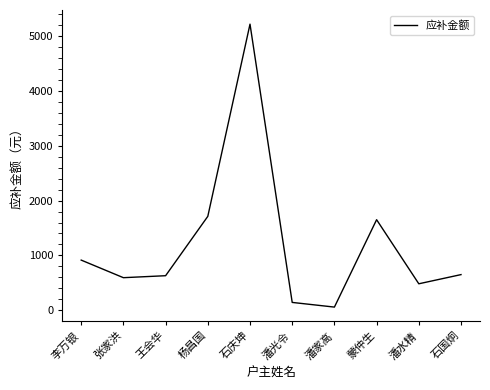

Where is the first local maximum?

石庆坤